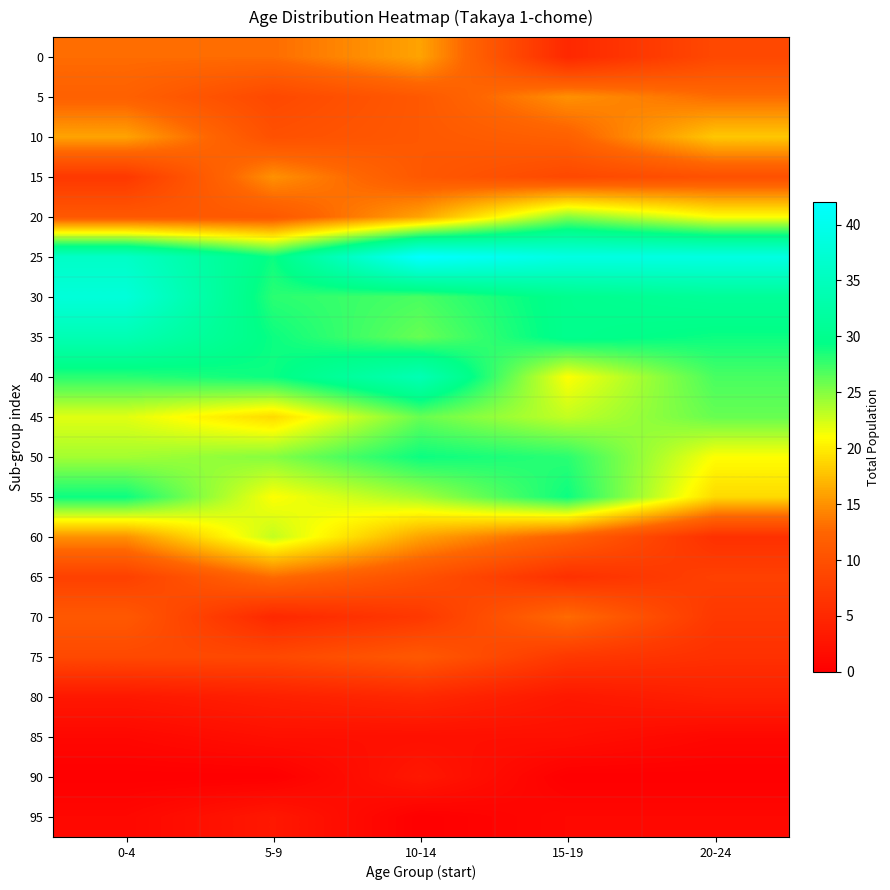

At which category is the sum across all series the highest?

10-14